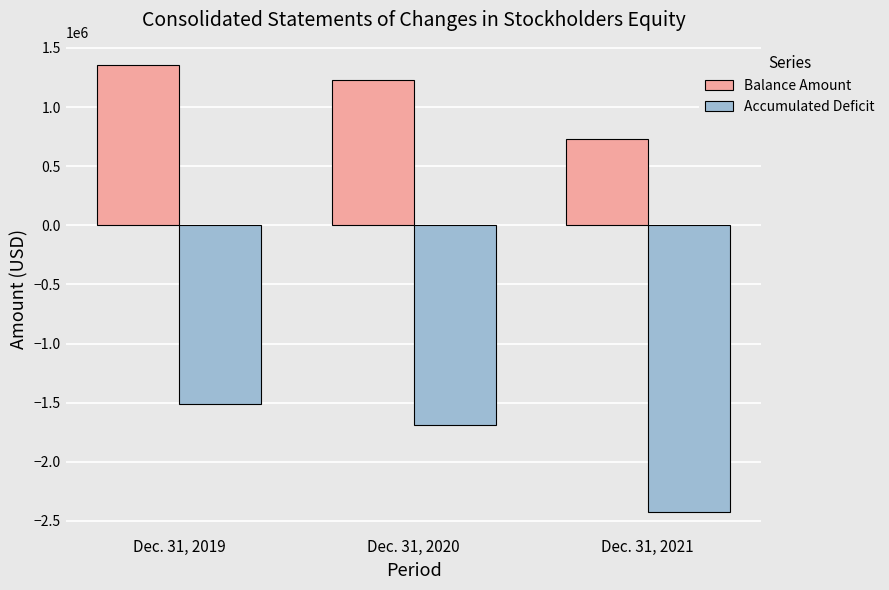

What is the maximum value for Balance Amount?

1355476